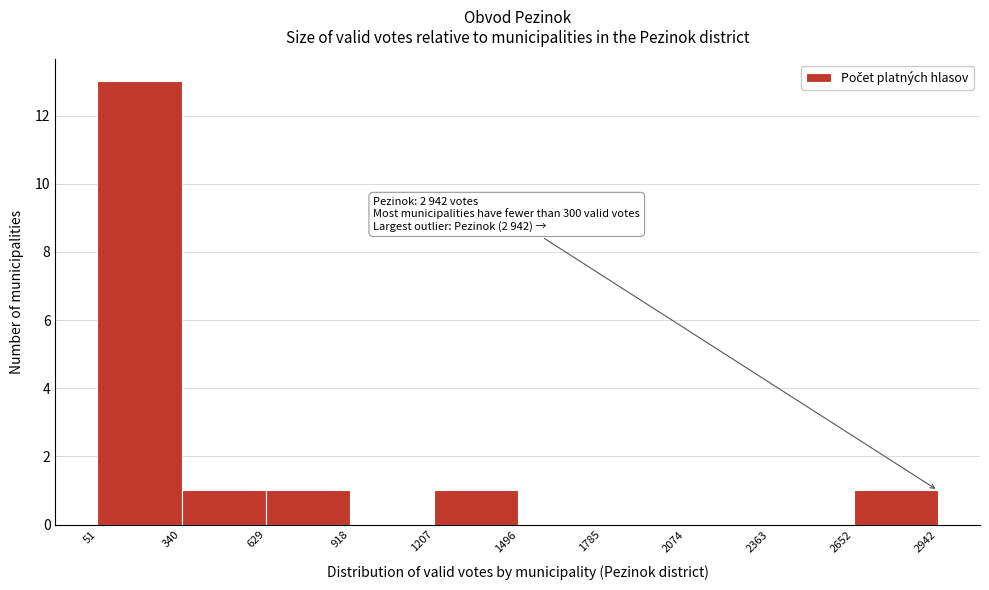

Over which range of the x-axis is the bar tallest?

51 to 340